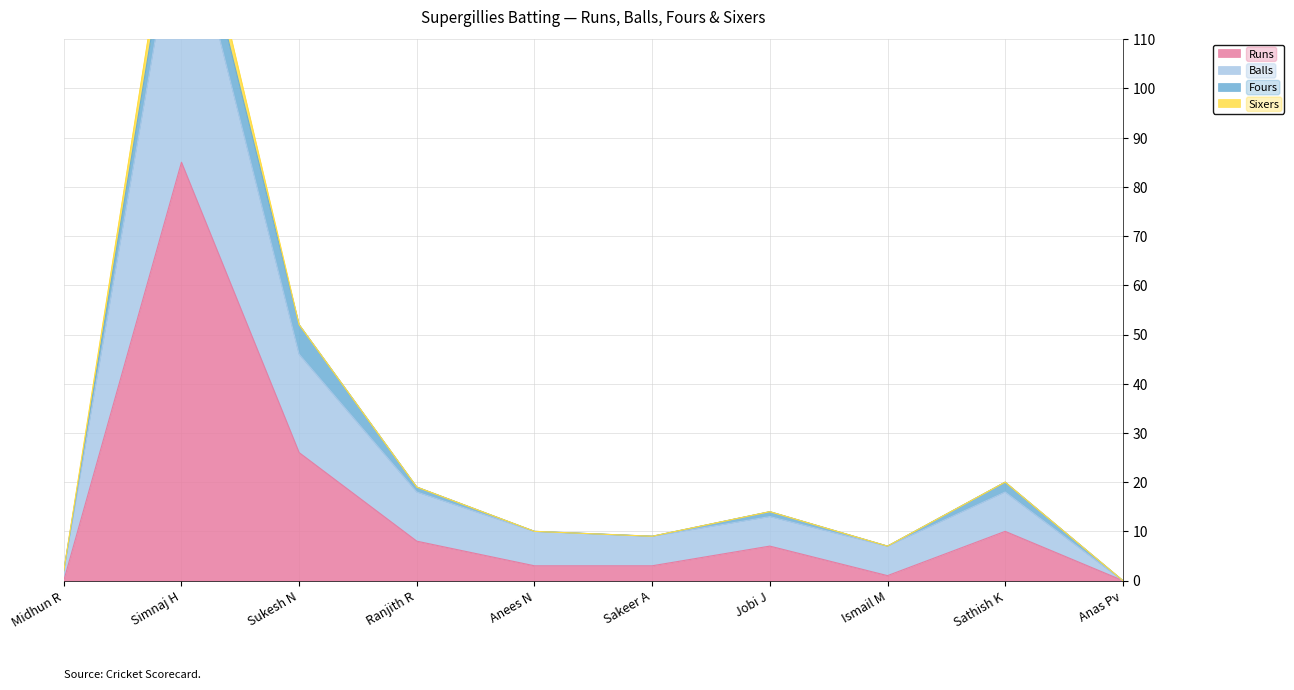

The value of Balls at Ranjith R is 24. True or false?

False